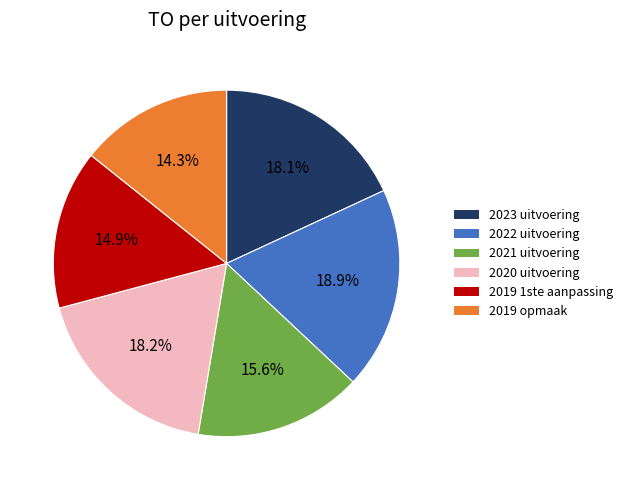

True or false: 2022 uitvoering accounts for 19% of the total.

True